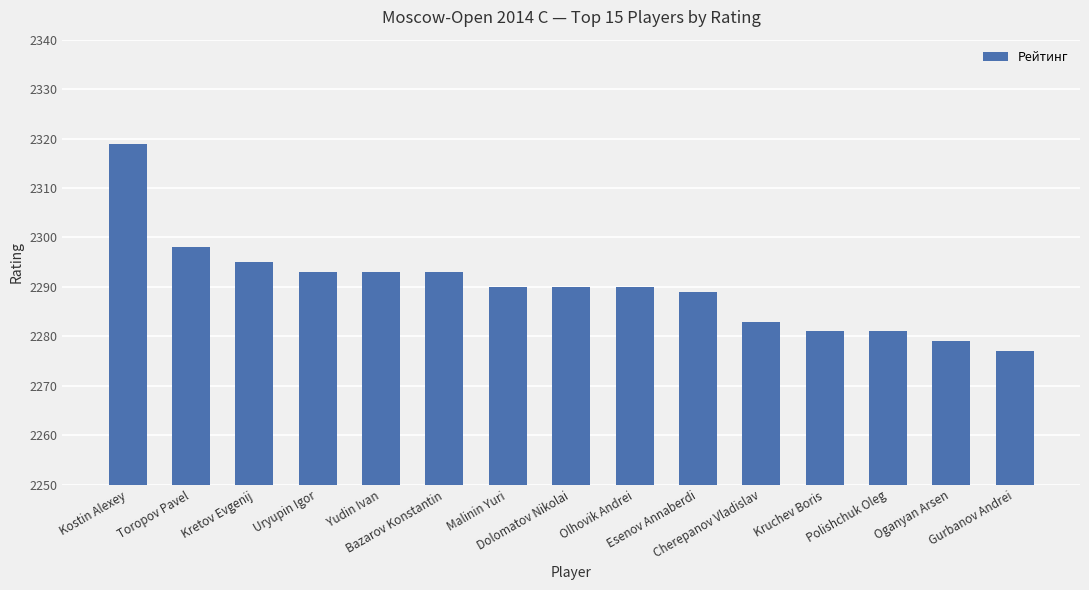

Which has a higher value, Kretov Evgenij or Gurbanov Andrei?

Kretov Evgenij